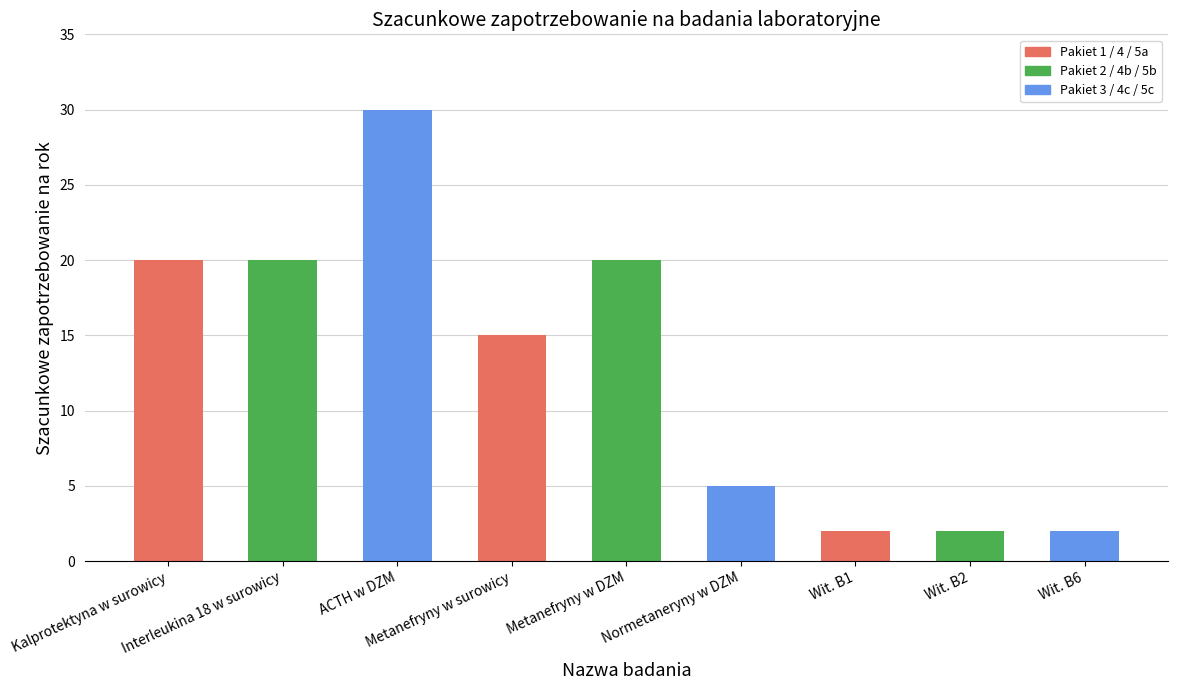

What is the smallest value displayed?

2